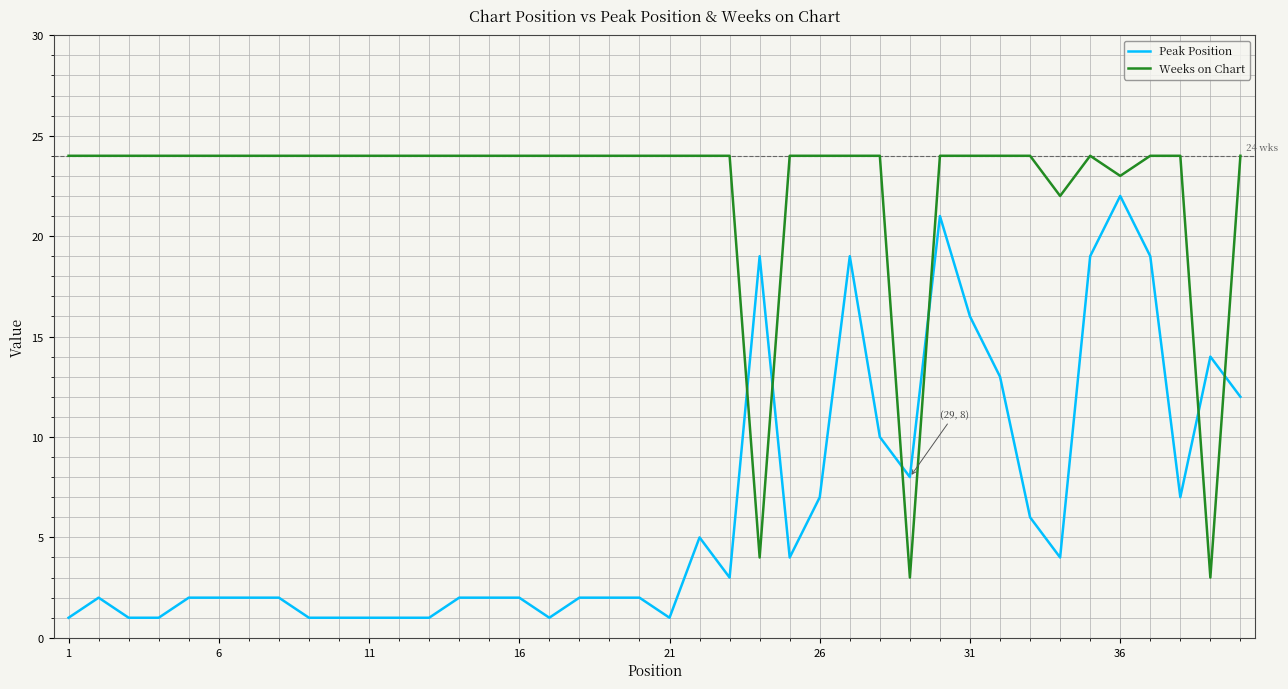

True or false: Peak Position and Weeks on Chart intersect in this chart.

True